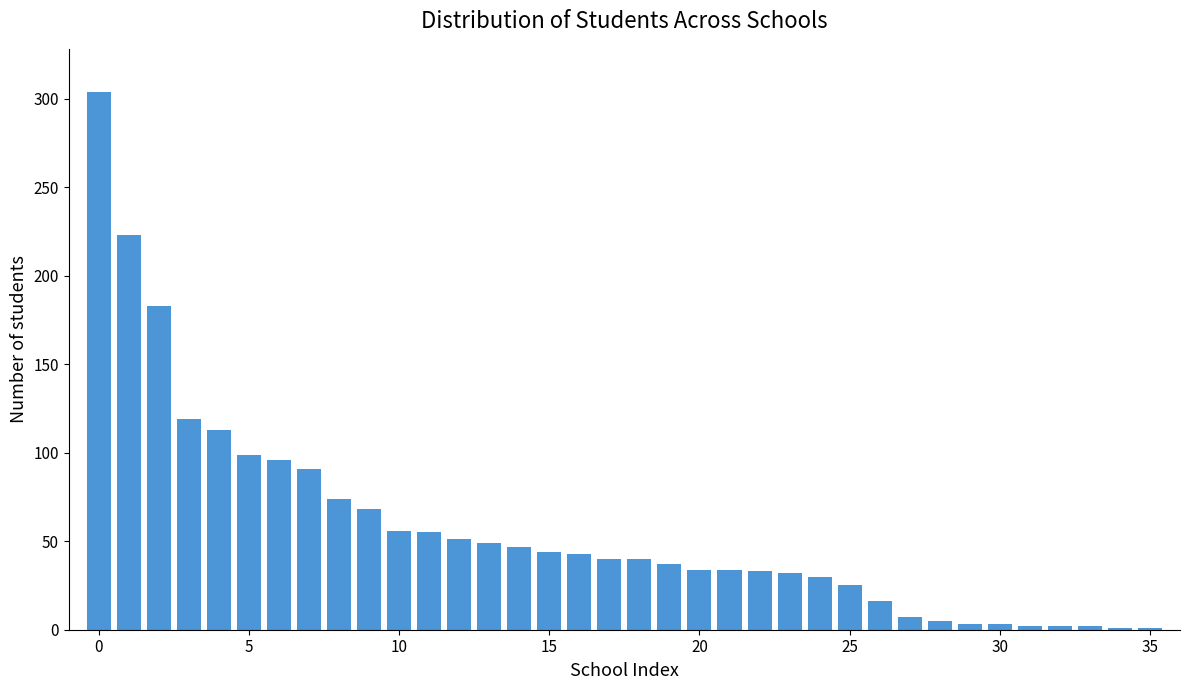

What is the difference between the maximum and minimum values?

303